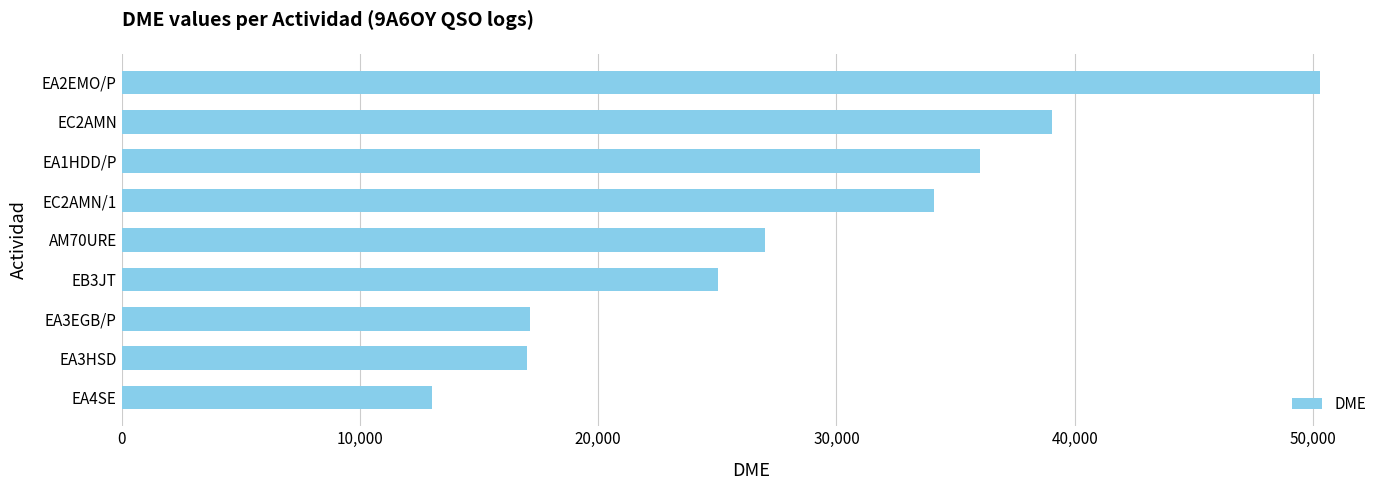

Is it true that the value at EA4SE is 22847?

False